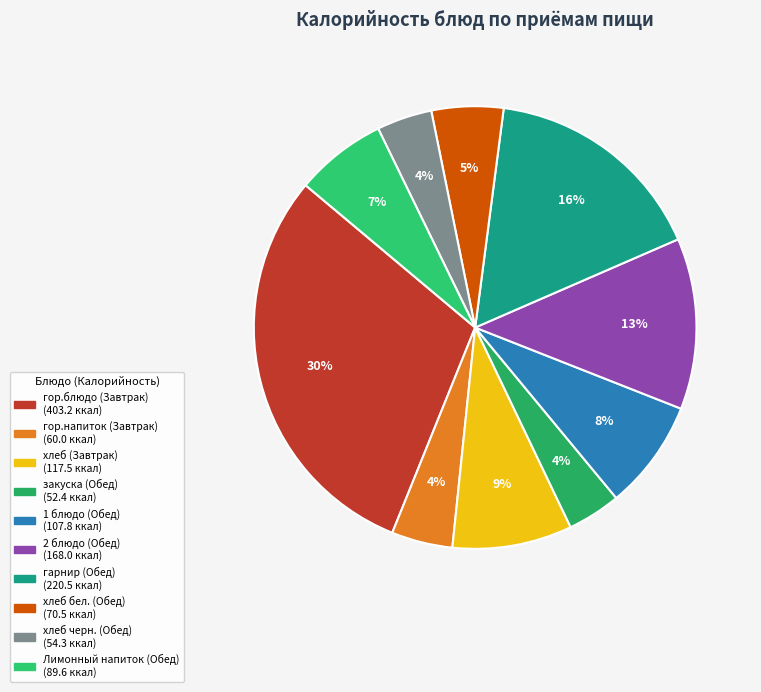

How many segments does this pie chart have?

10